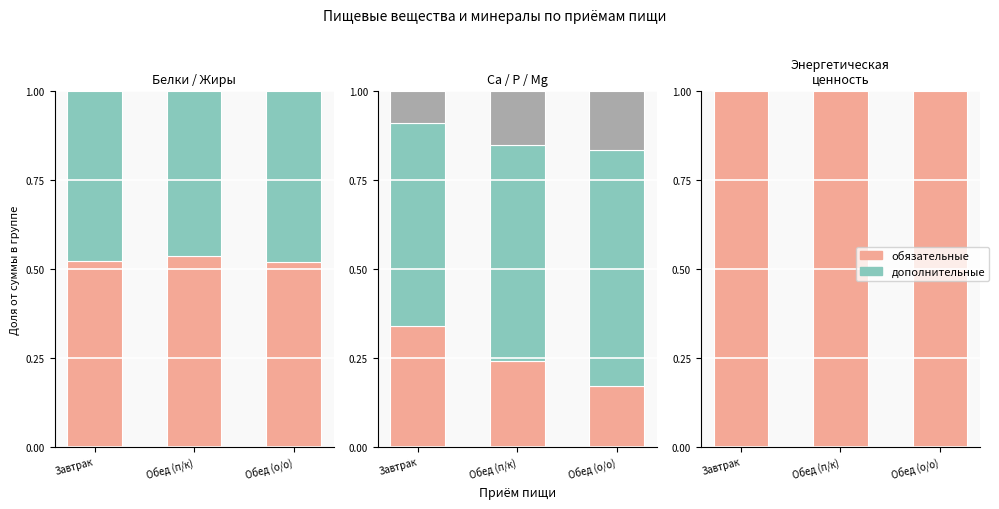

Does the chart contain any negative values?

No